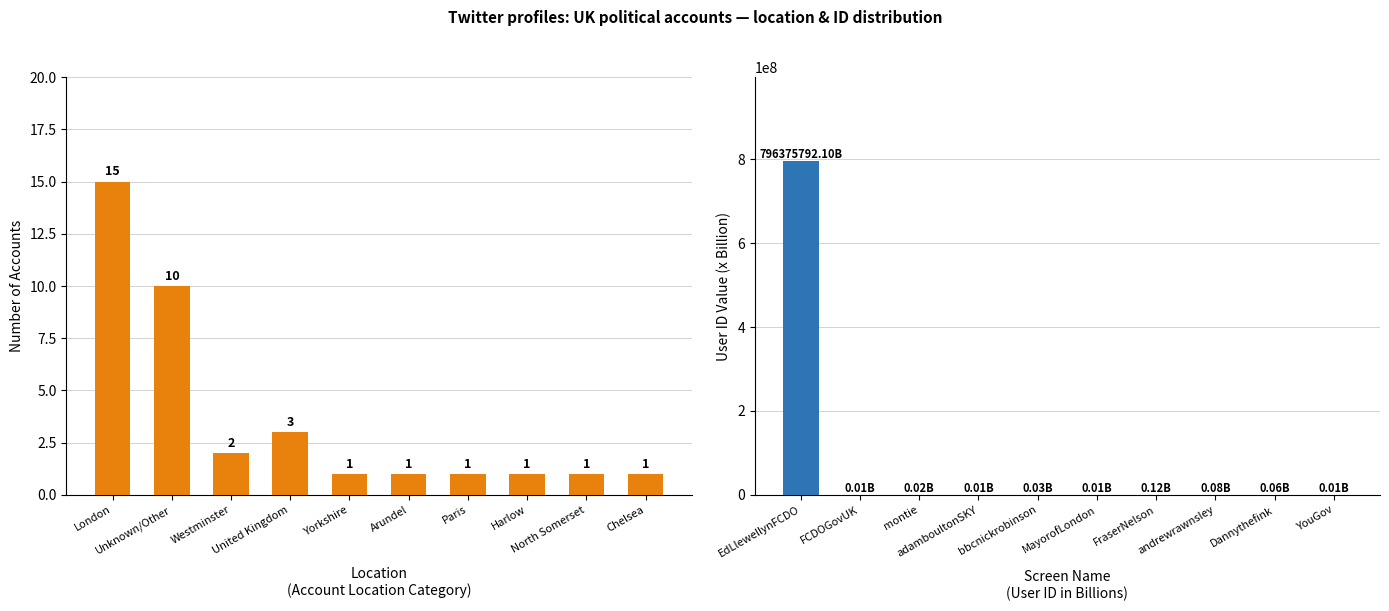

Does the chart contain stacked bars?

No